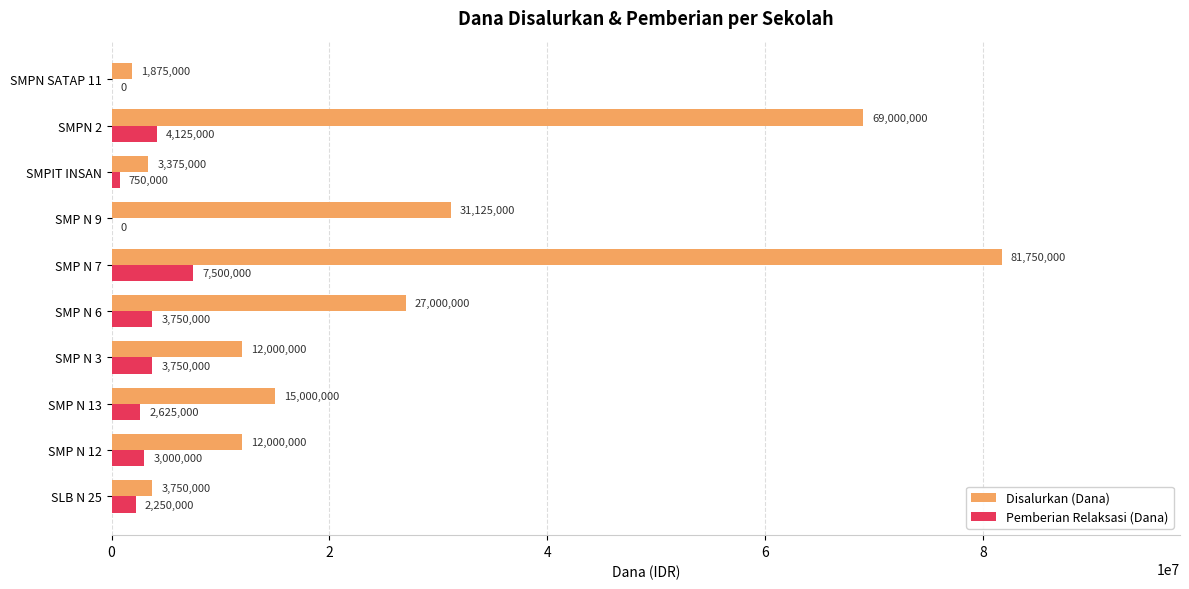

Count the number of categories in the chart.

10